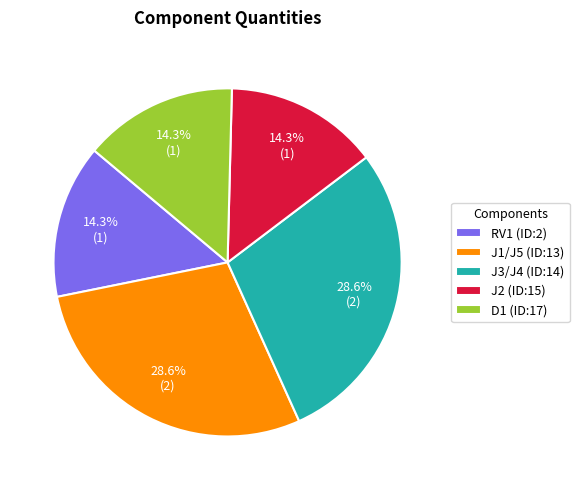

The D1 (ID:17) slice represents 14% of the pie. True or false?

True